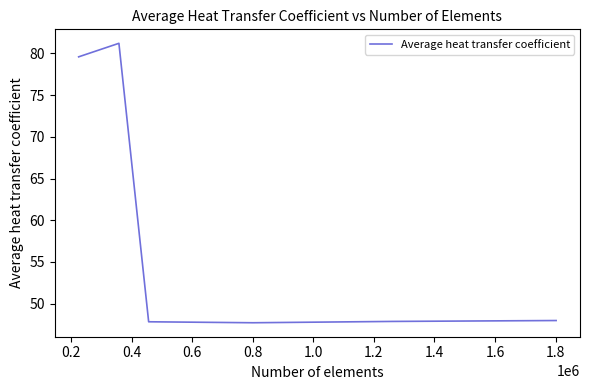

What is the greatest value displayed?

81.2